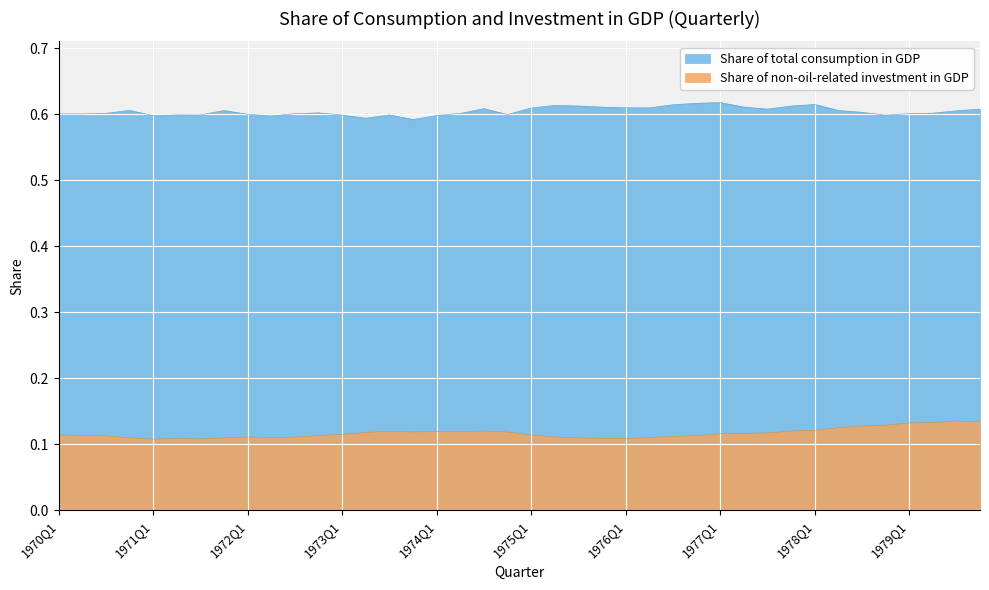

How many lines are shown in the chart?

2